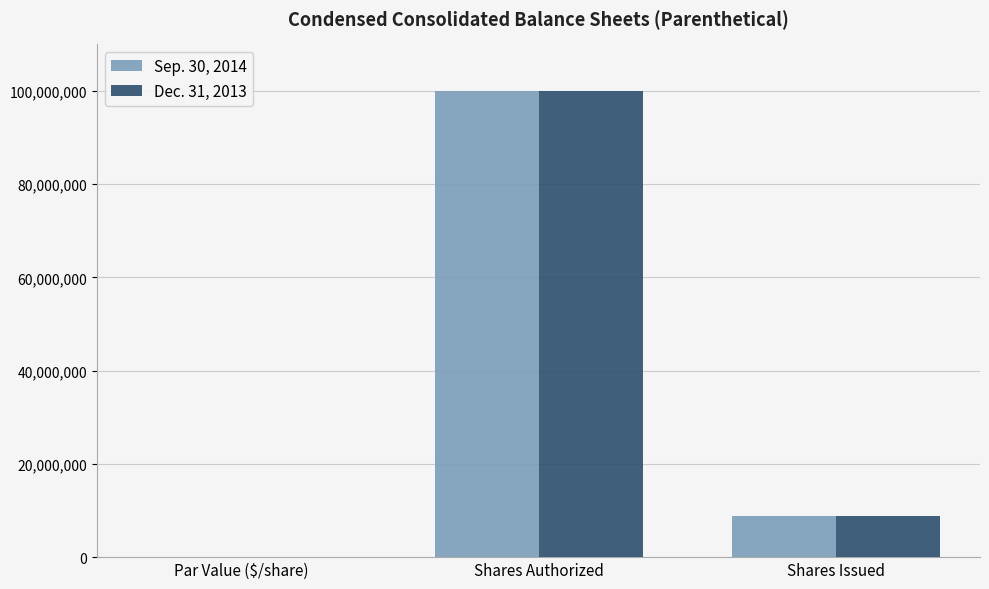

What is the greatest value displayed?

100000000.0